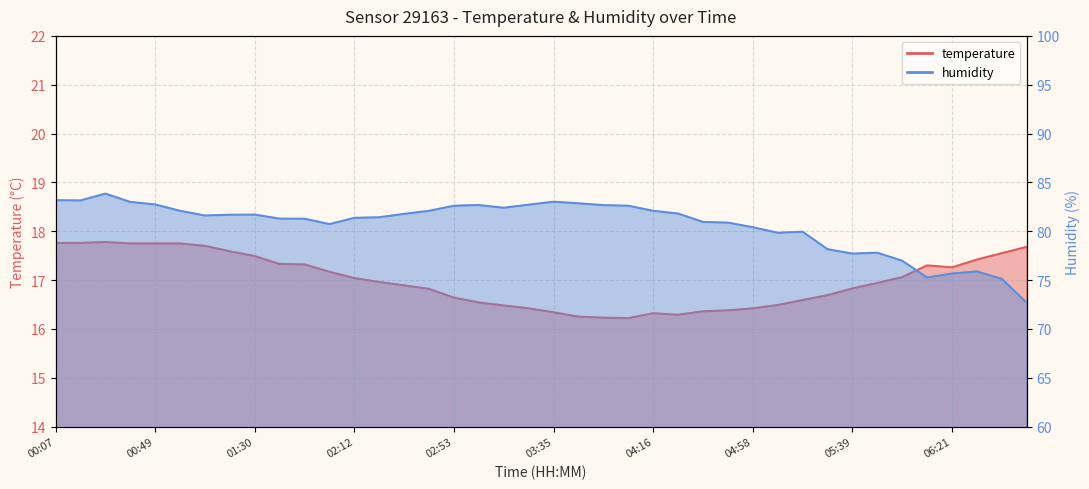

What is the difference between the maximum and minimum values in the temperature series?

1.6